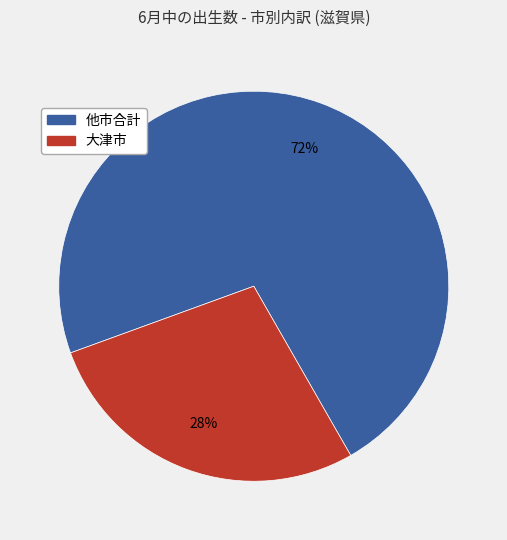

Which slice is the smallest?

大津市